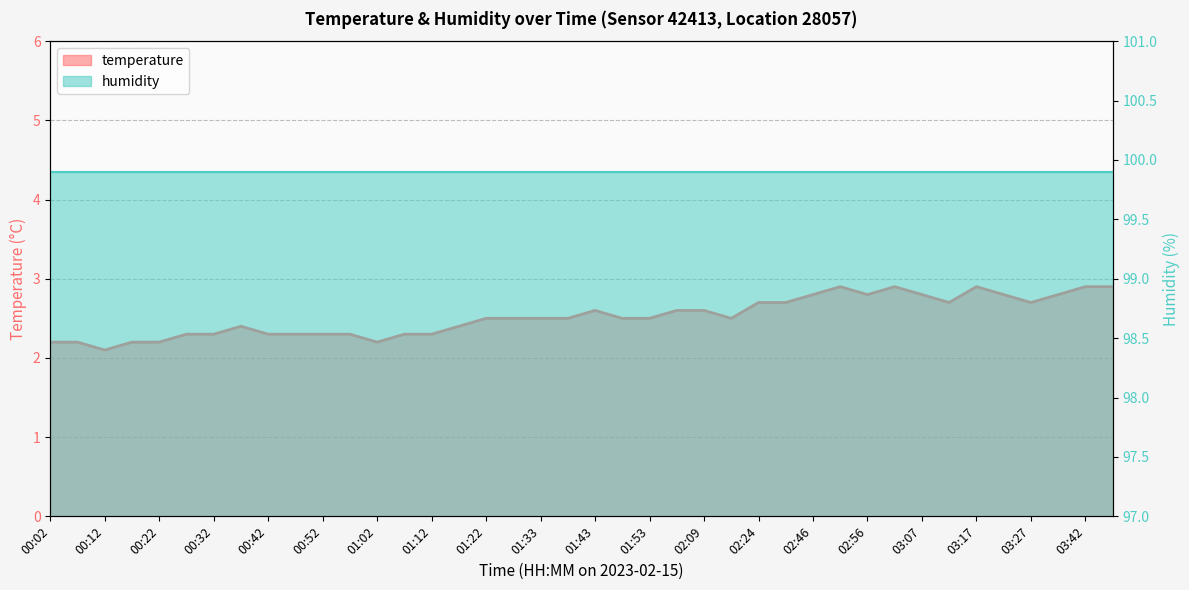

Which category has the lowest value across all series?

00:12